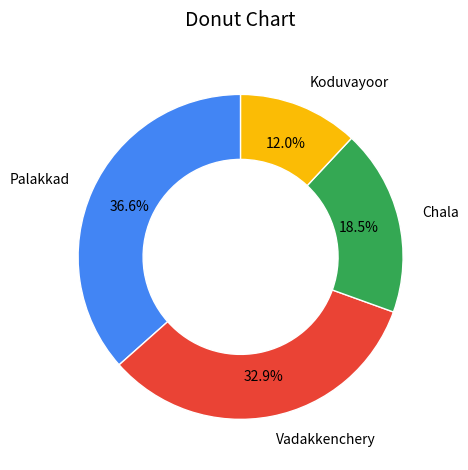

Does Chala account for over 50% of the chart?

No